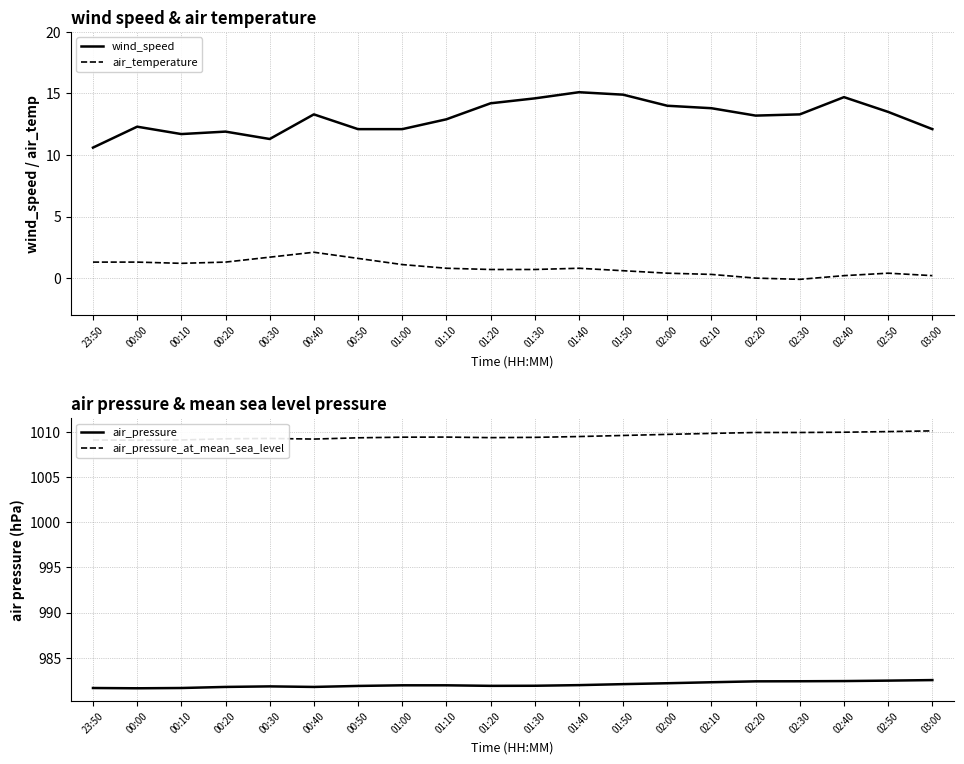

What is the sum of all air_temperature values?

16.6